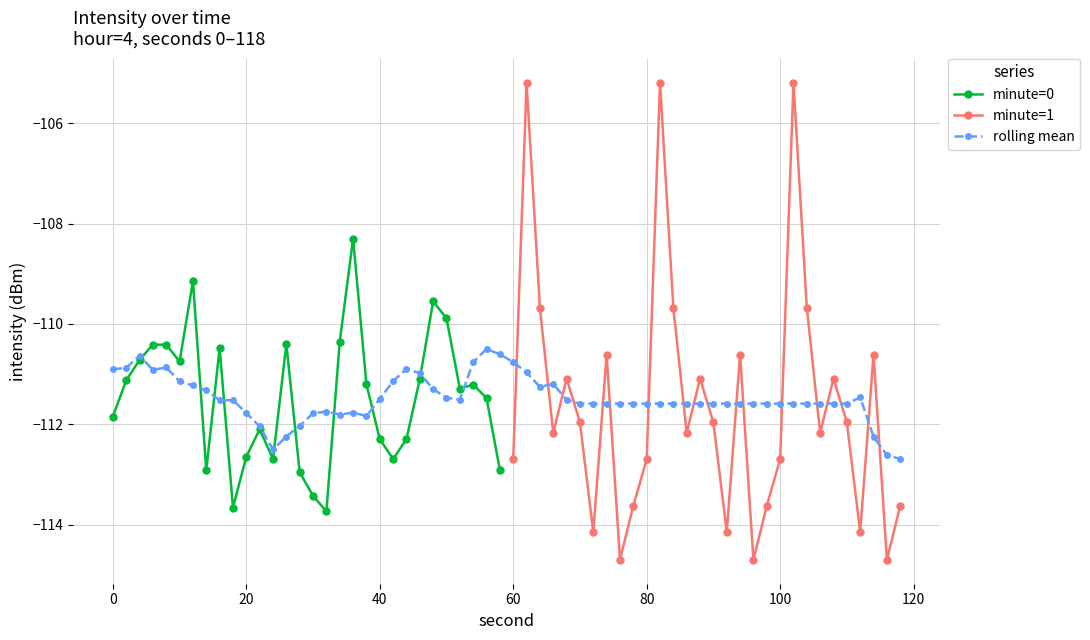

True or false: minute=0 has more than 1 interior local peaks.

True